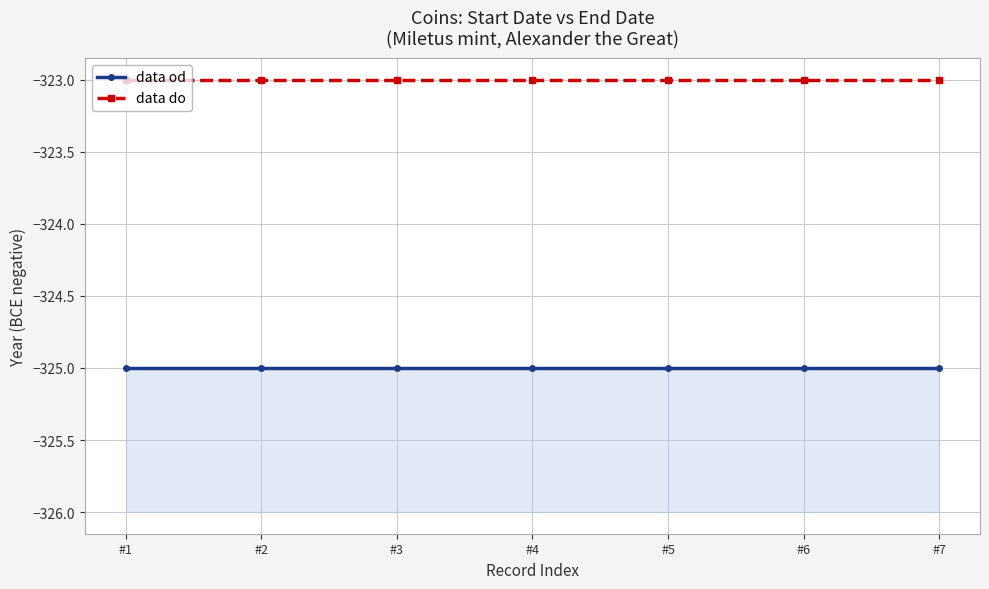

The value of data od at #7 is -325. True or false?

True